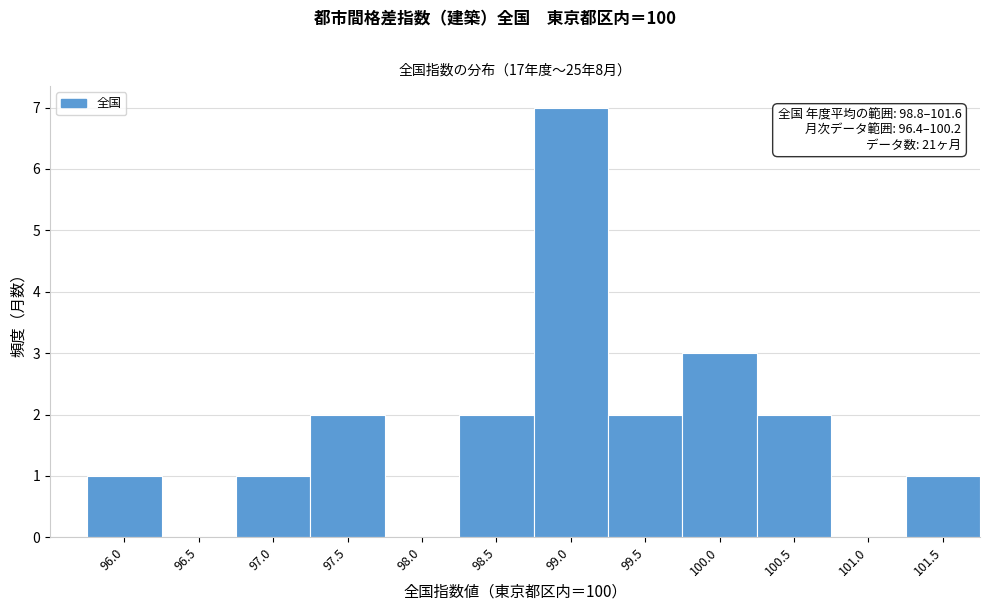

Reading right to left, extract all data points from this chart.

101.5=1	101.0=0	100.5=2	100.0=3	99.5=2	99.0=7	98.5=2	98.0=0	97.5=2	97.0=1	96.5=0	96.0=1